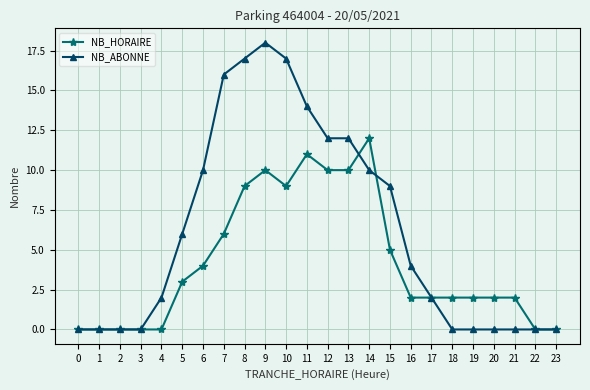

Reading left to right, extract all data points from this chart.

NB_HORAIRE: 0	0	0	0	0	3	4	6	9	10	9	11	10	10	12	5	2	2	2	2	2	2	0	0
NB_ABONNE: 0	0	0	0	2	6	10	16	17	18	17	14	12	12	10	9	4	2	0	0	0	0	0	0